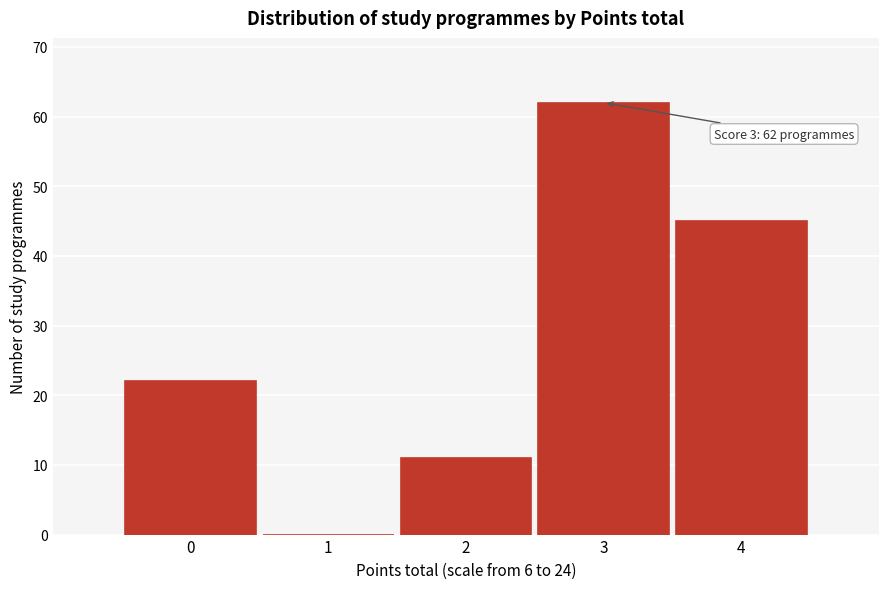

Reading left to right, what are all the values shown in this chart?

0=22	1=0	2=11	3=62	4=45